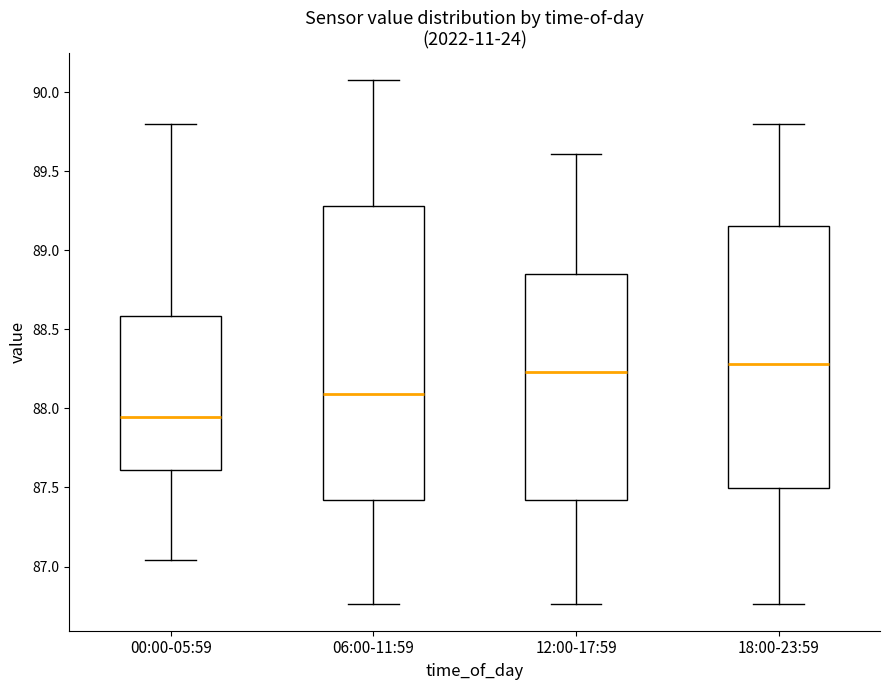

Reading left to right, read every box against the y-axis: the position of its median line, the range the box covers, and the ends of its whiskers. The values are not printed on the chart, so give them approximately, as read against the axis.

00:00-05:59: median 87.95, box 87.60 to 88.60, whiskers 87.05 to 89.80
06:00-11:59: median 88.10, box 87.40 to 89.30, whiskers 86.75 to 90.10
12:00-17:59: median 88.25, box 87.40 to 88.85, whiskers 86.75 to 89.60
18:00-23:59: median 88.30, box 87.50 to 89.15, whiskers 86.75 to 89.80